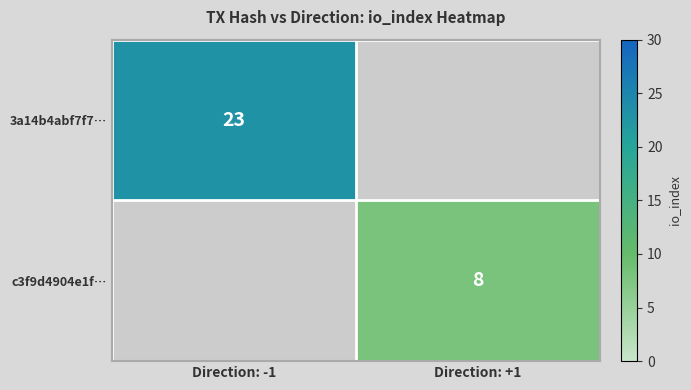

The value of 3a14b4abf7f7… at Direction: -1 is 13. True or false?

False